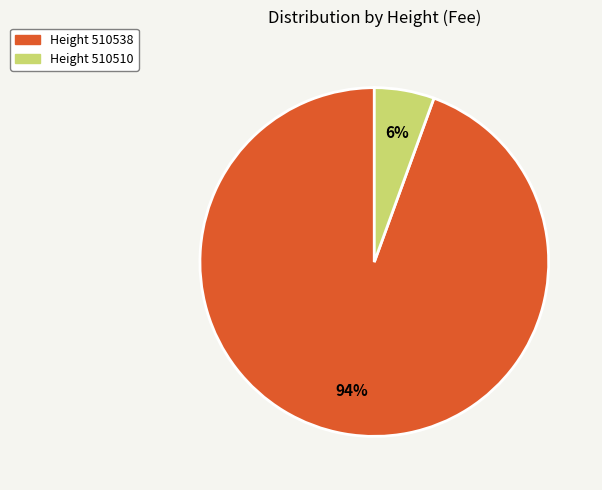

Which category has the biggest portion of the pie?

Height 510538